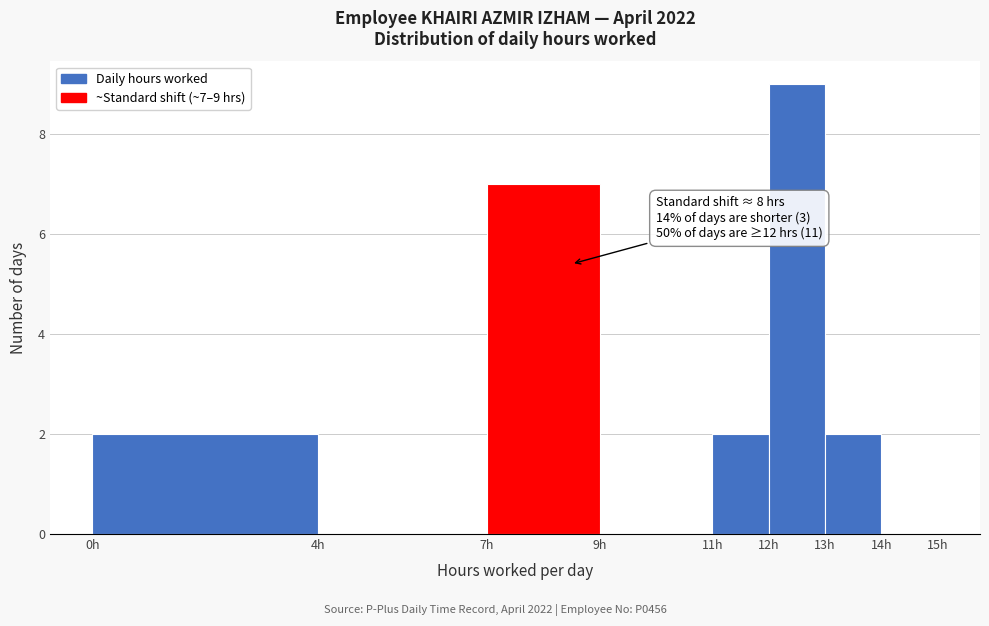

Which range on the x-axis has the tallest bar?

12 to 13